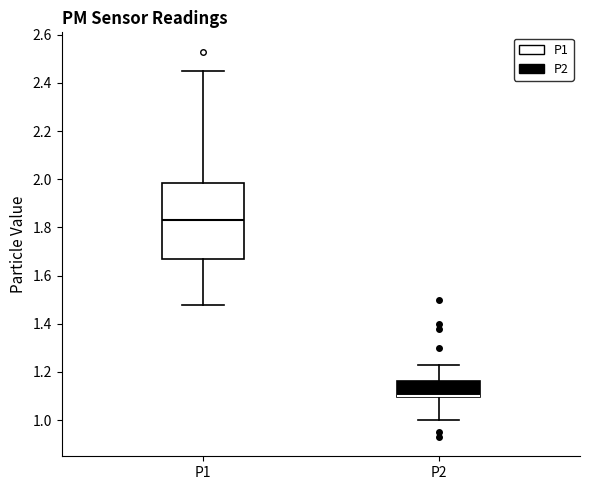

Reading left to right, read every box against the y-axis: the position of its median line, the range the box covers, and the ends of its whiskers. The values are not printed on the chart, so give them approximately, as read against the axis.

P1: median 1.84, box 1.68 to 1.98, whiskers 1.48 to 2.46
P2: median 1.10 (drawn on the box's lower edge), box 1.10 to 1.16, whiskers 1.00 to 1.24